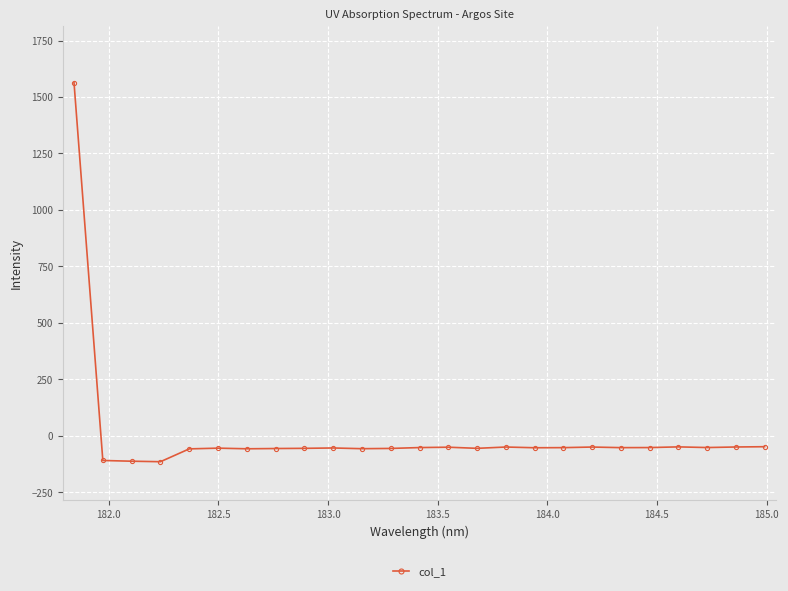

True or false: there are more than 2 points higher than both neighbors.

True